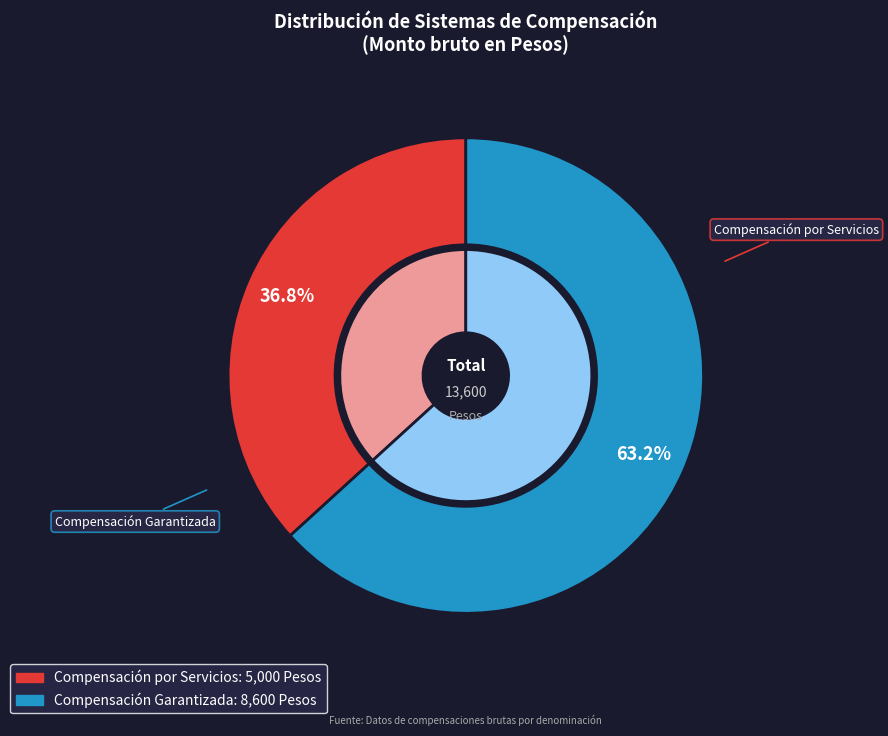

Which has a higher value, Compensación Garantizada or Compensación por Servicios?

Compensación Garantizada